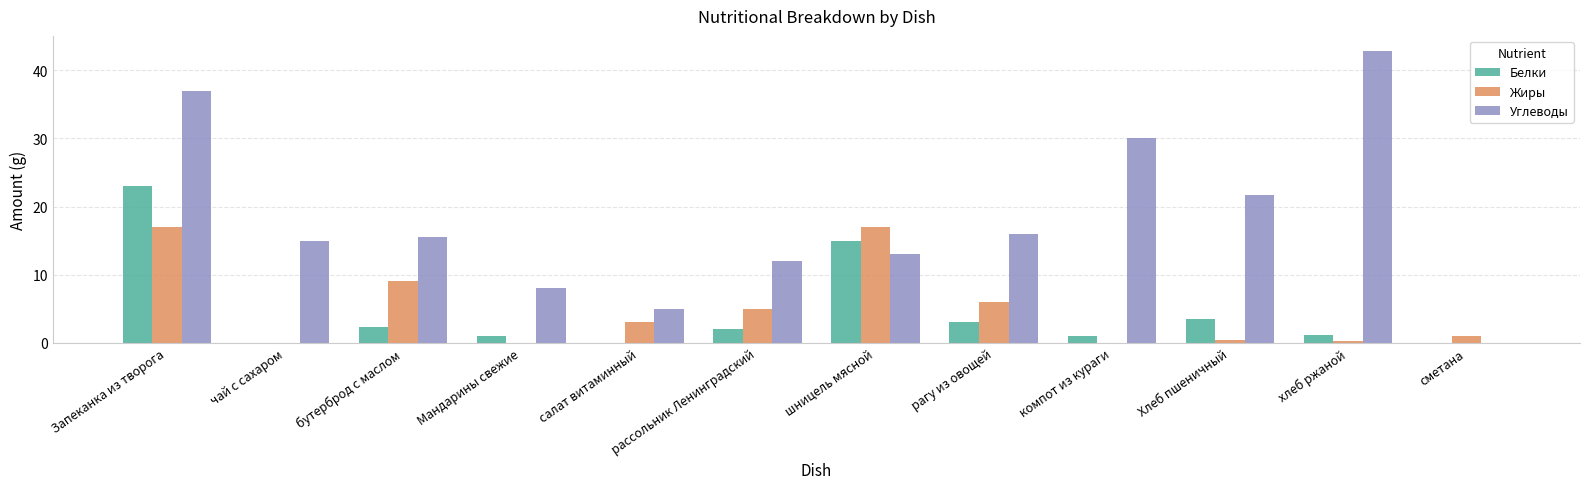

What is the greatest value displayed?

42.9